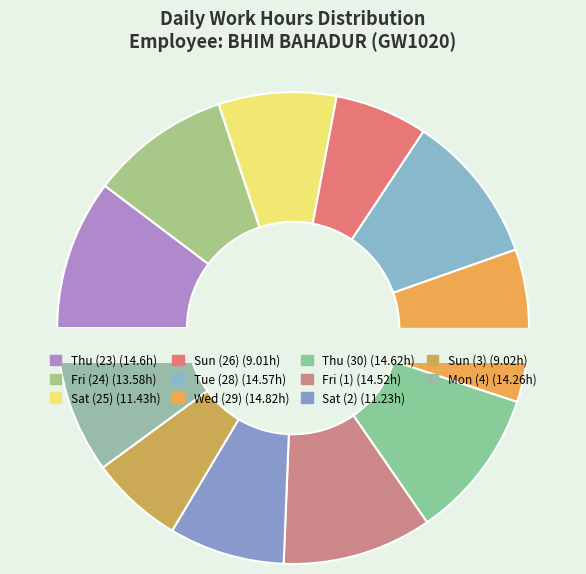

Does Mon (4) represent more than half of the total?

No